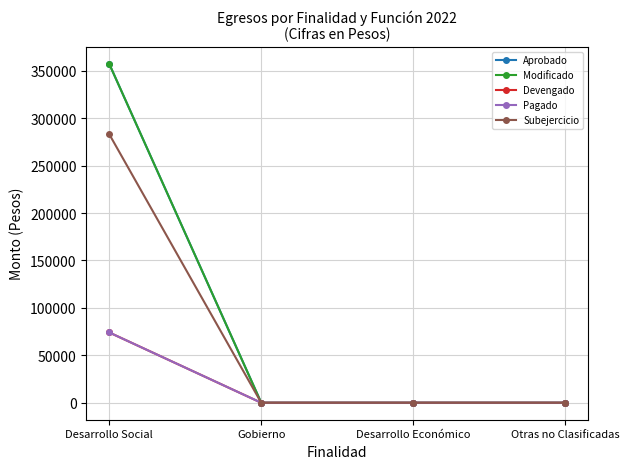

Rank the categories by Devengado value from lowest to highest.

Gobierno, Desarrollo Económico, Otras no Clasificadas, Desarrollo Social